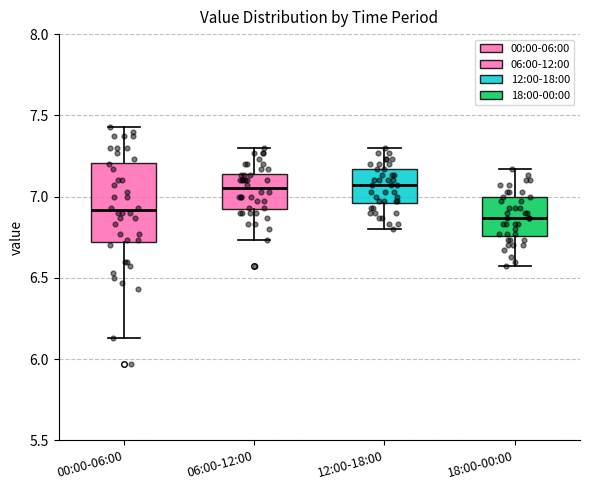

Reading left to right, read every box against the y-axis: the position of its median line, the range the box covers, and the ends of its whiskers. The values are not printed on the chart, so give them approximately, as read against the axis.

00:00-06:00: median 6.90, box 6.70 to 7.20, whiskers 6.15 to 7.45
06:00-12:00: median 7.05, box 6.90 to 7.15, whiskers 6.75 to 7.30
12:00-18:00: median 7.05, box 6.95 to 7.15, whiskers 6.80 to 7.30
18:00-00:00: median 6.85, box 6.75 to 7.00, whiskers 6.55 to 7.15